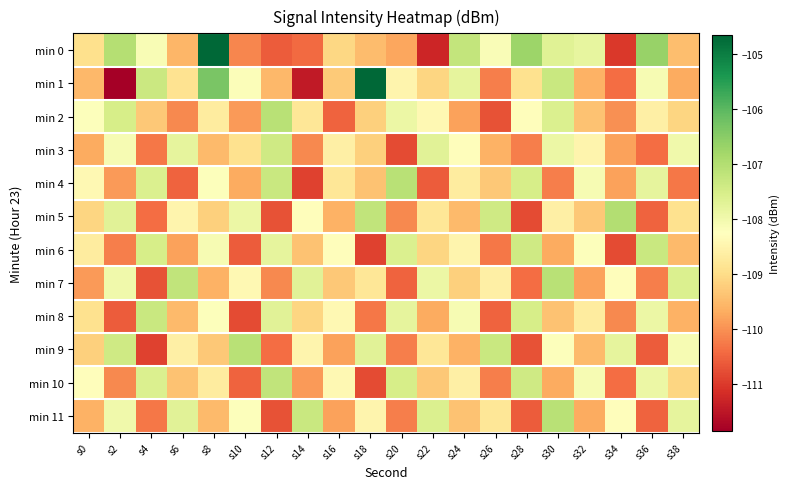

Which has a higher value, s30 or s32?

s30